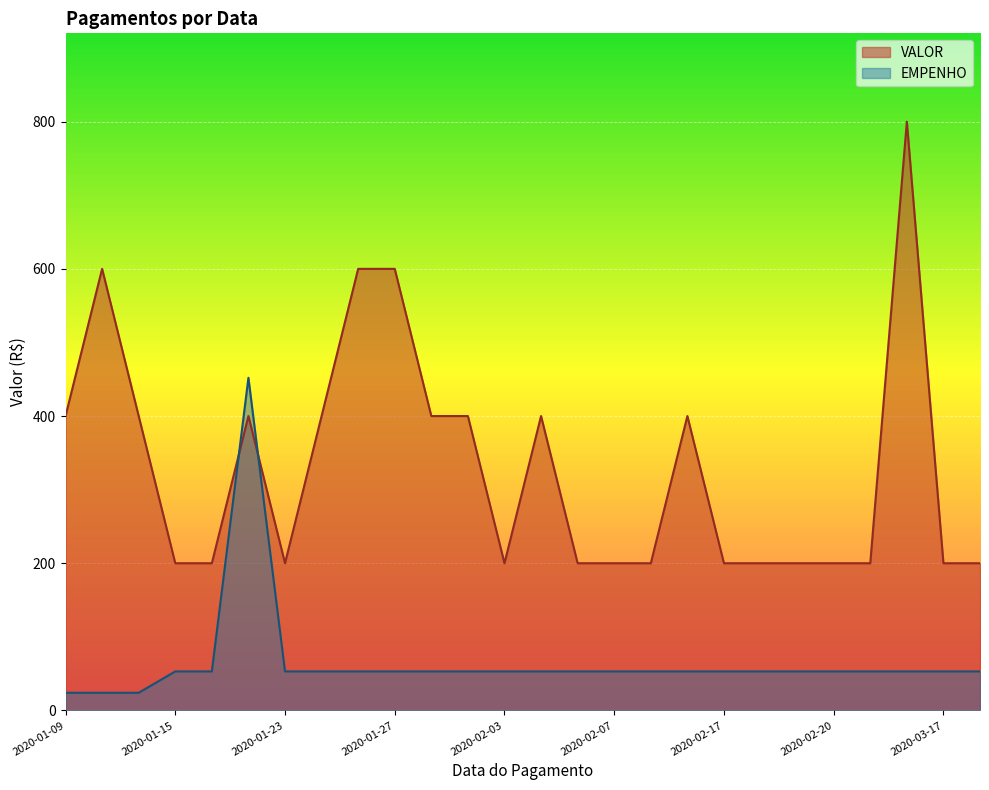

What is the label of the 22nd point from the right?

2020-01-16